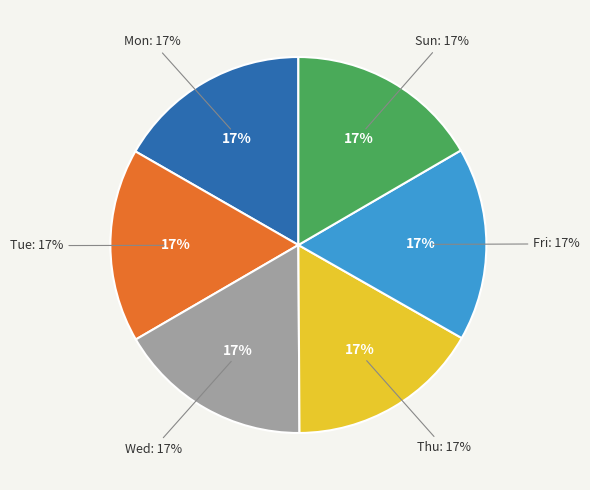

Does Thu account for over 50% of the chart?

No